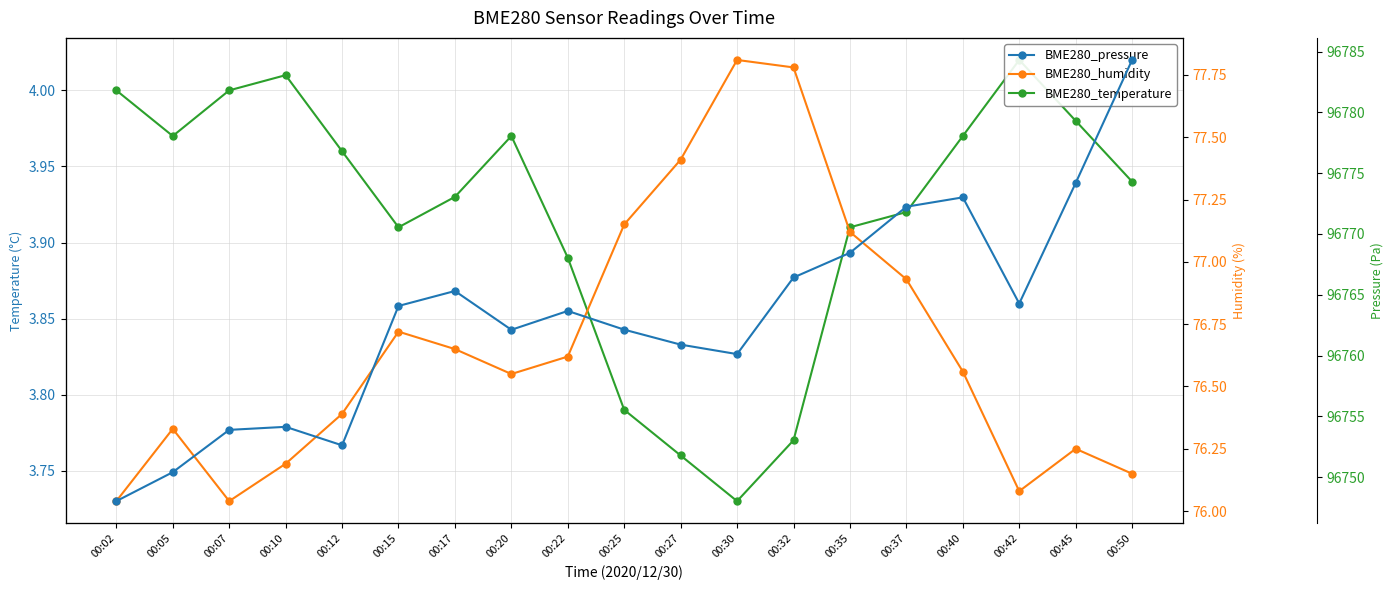

At which label does BME280_humidity reach its peak?

00:30